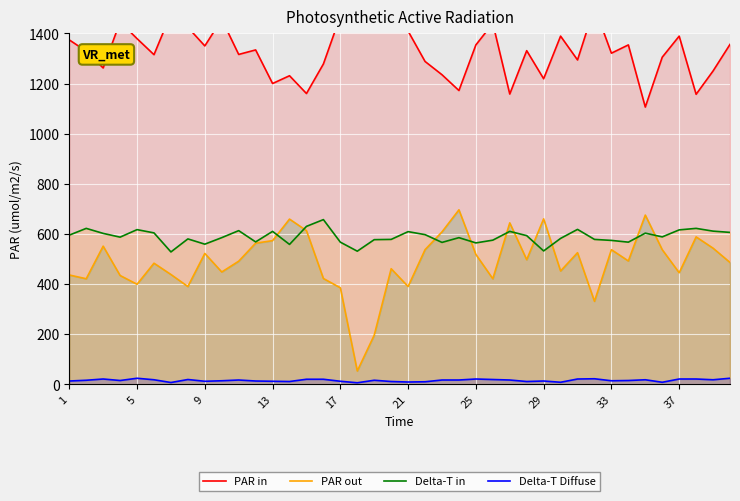

What is the average value of the Delta-T in series?

589